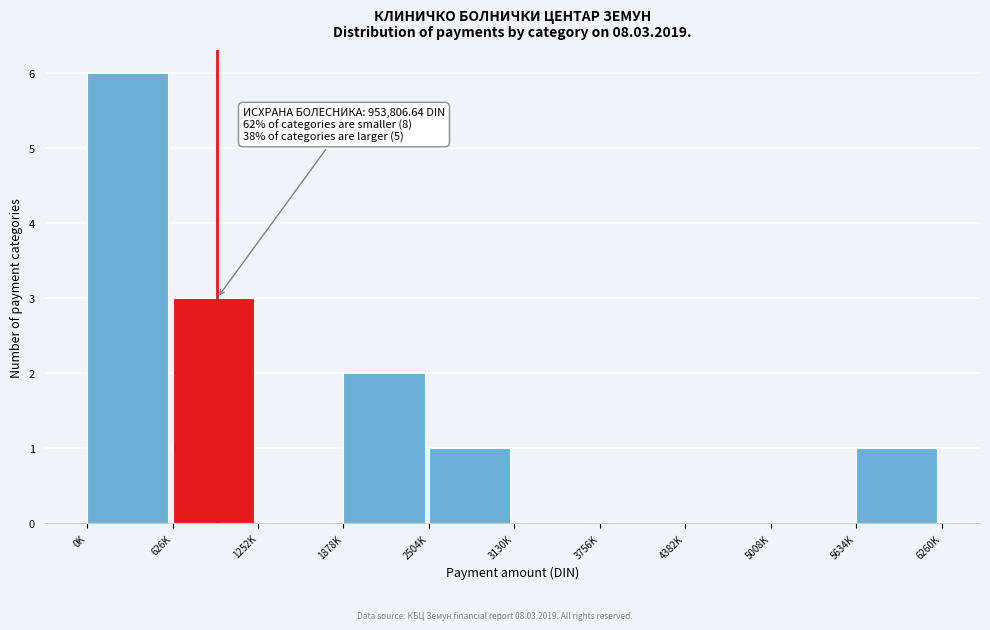

Reading right to left, what are all the values shown in this chart?

5634K=1	5008K=0	4382K=0	3756K=0	3130K=0	2504K=1	1878K=2	1252K=0	626K=3	0K=6